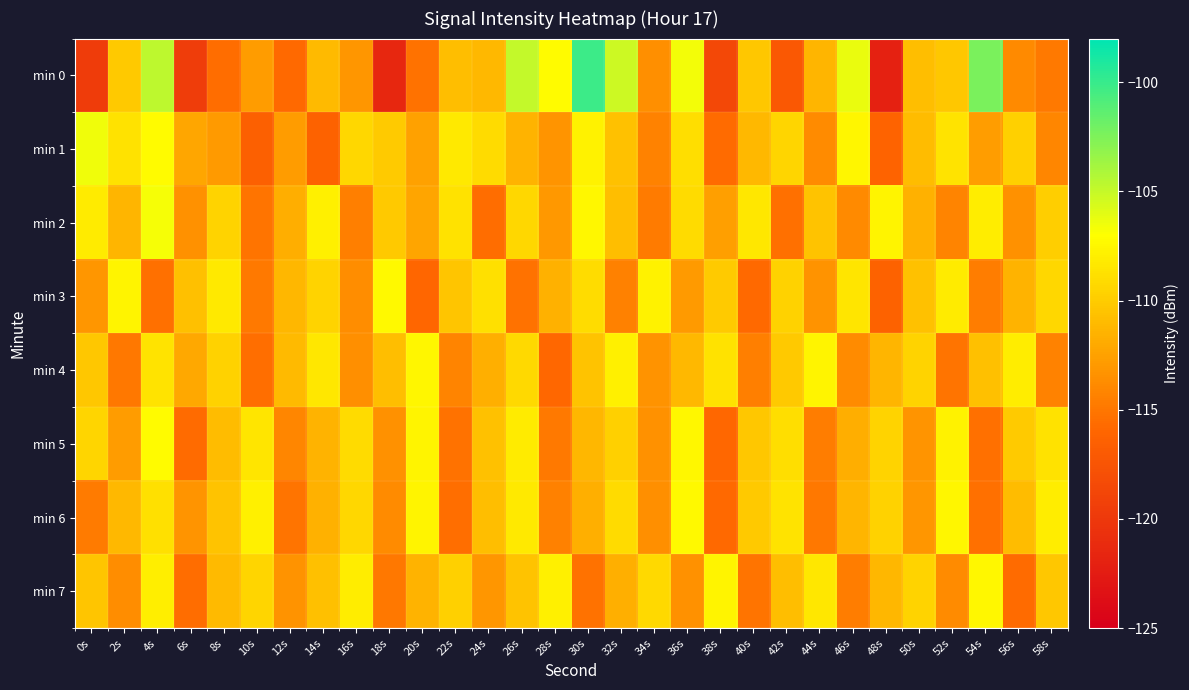

What is the spread (max minus min) of values at 44s?

7.3